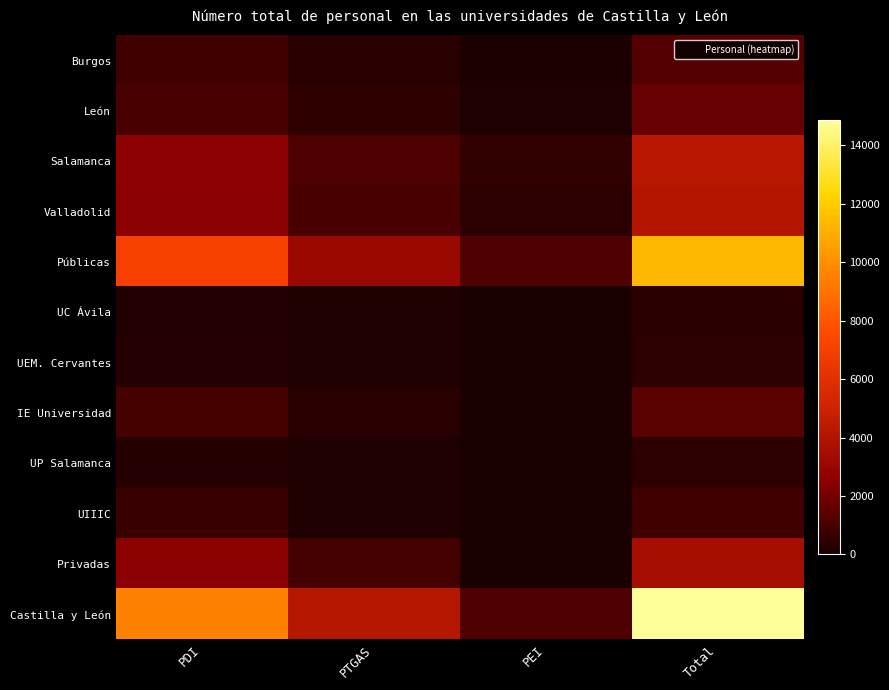

What is the maximum value shown in the chart?

14858